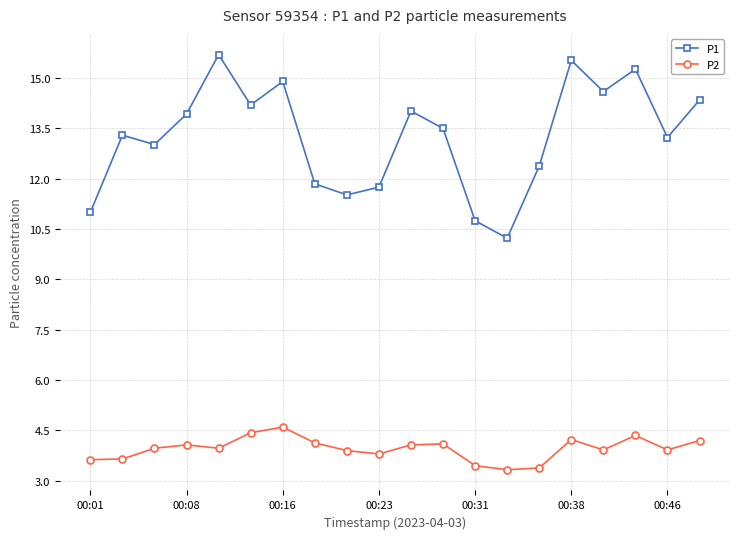

Which series has the widest spread of values?

P1